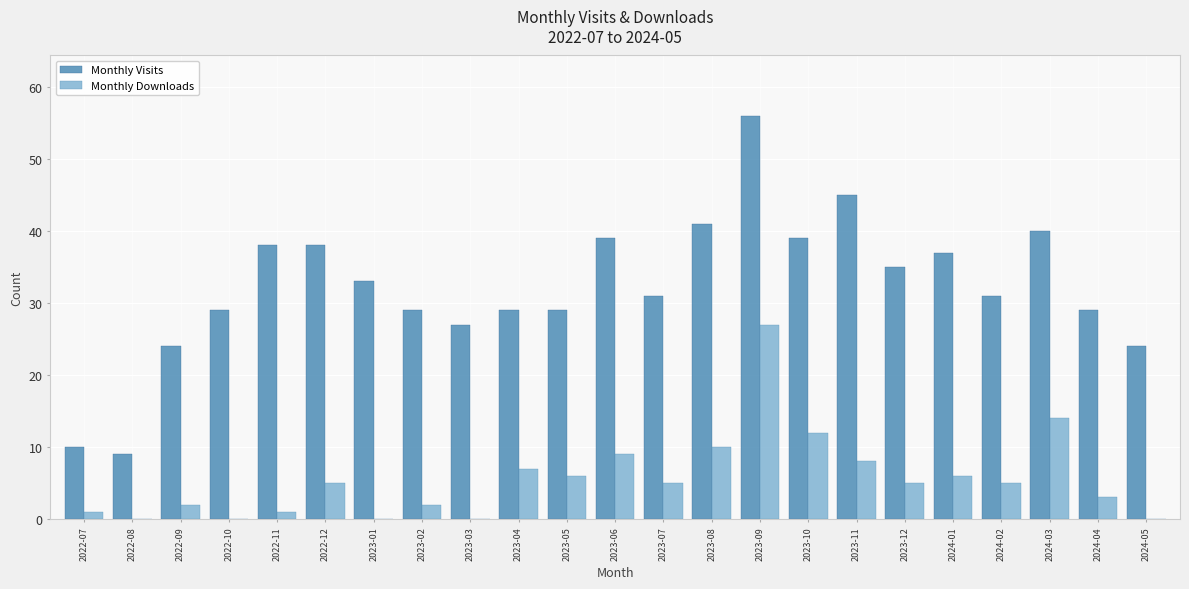

How many groups of bars are there?

23